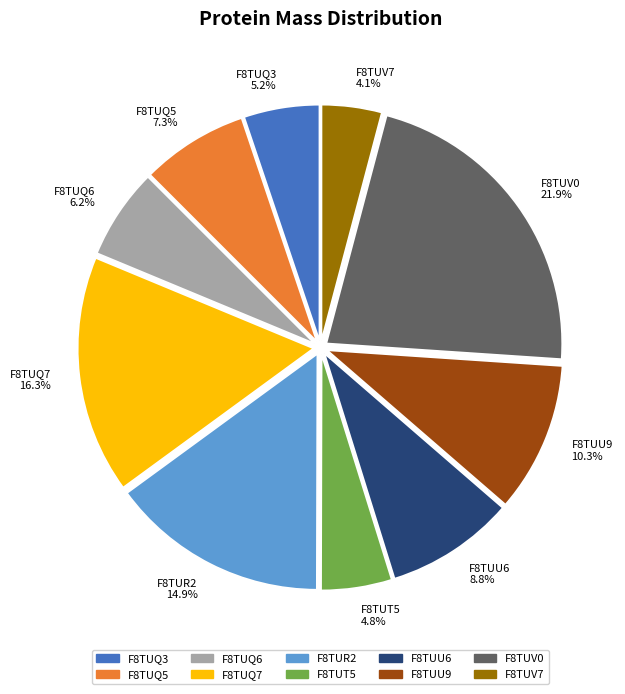

How many segments does this pie chart have?

10